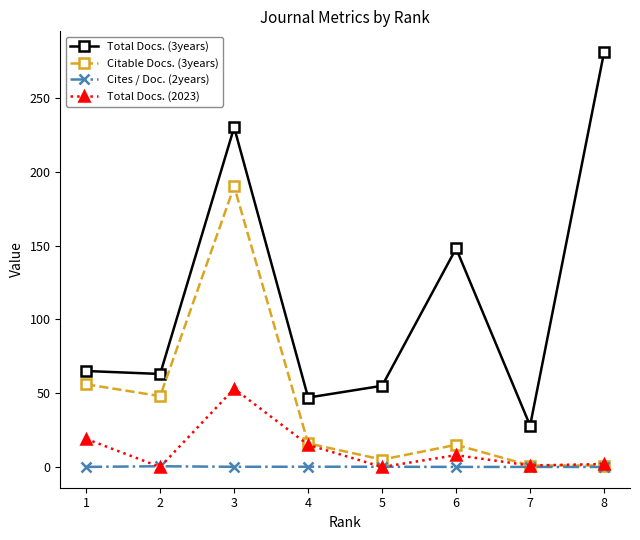

At how many categories does at least one series exceed 193?

2